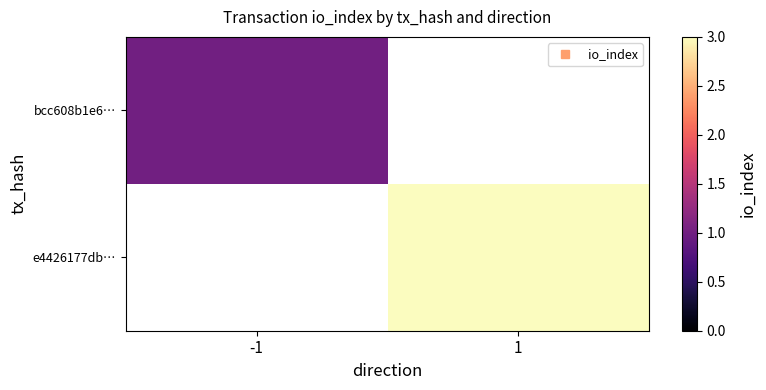

Rank the categories by bcc608b1e6… value from highest to lowest.

-1, 1